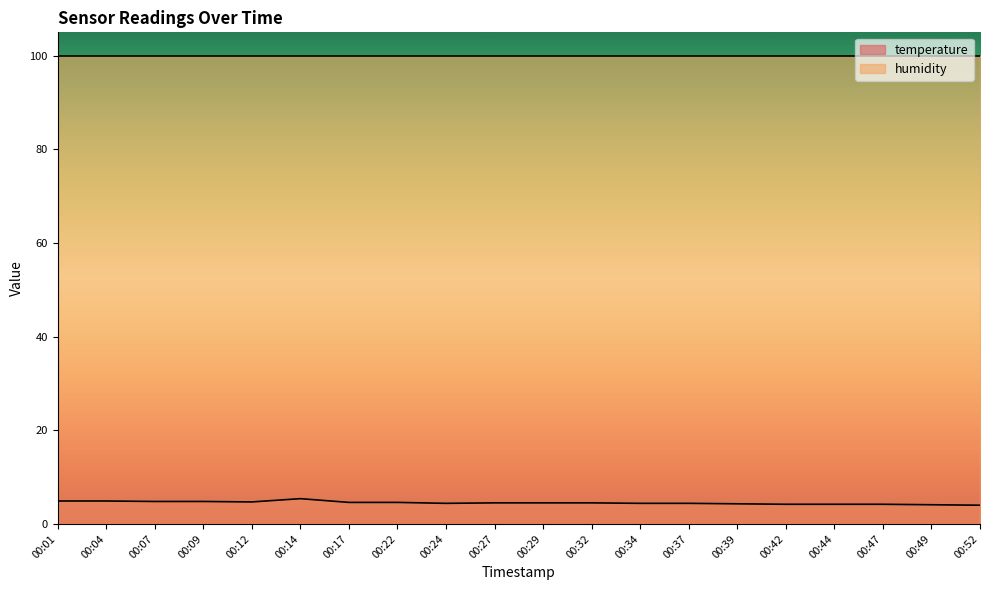

How many data points are above 4?

19